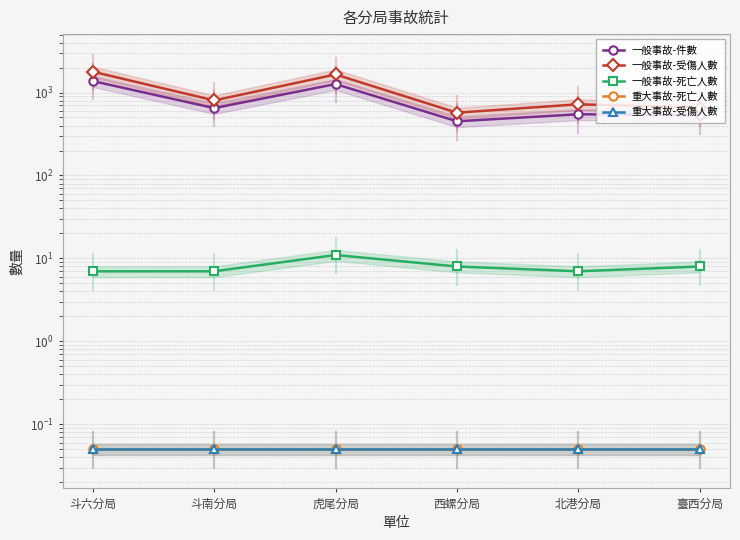

Reading left to right, transcribe all the data shown in this chart.

一般事故-件數: 1373.0	649.0	1264.0	450.0	547.0	531.0
一般事故-受傷人數: 1782.0	803.0	1650.0	571.0	721.0	659.0
一般事故-死亡人數: 7.0	7.0	11.0	8.0	7.0	8.0
重大事故-死亡人數: 0.1	0.1	0.1	0.1	0.1	0.1
重大事故-受傷人數: 0.1	0.1	0.1	0.1	0.1	0.1